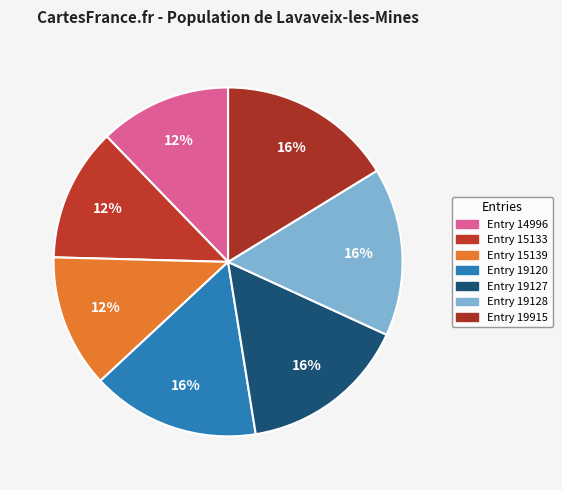

Which slice is the largest?

Entry 19915